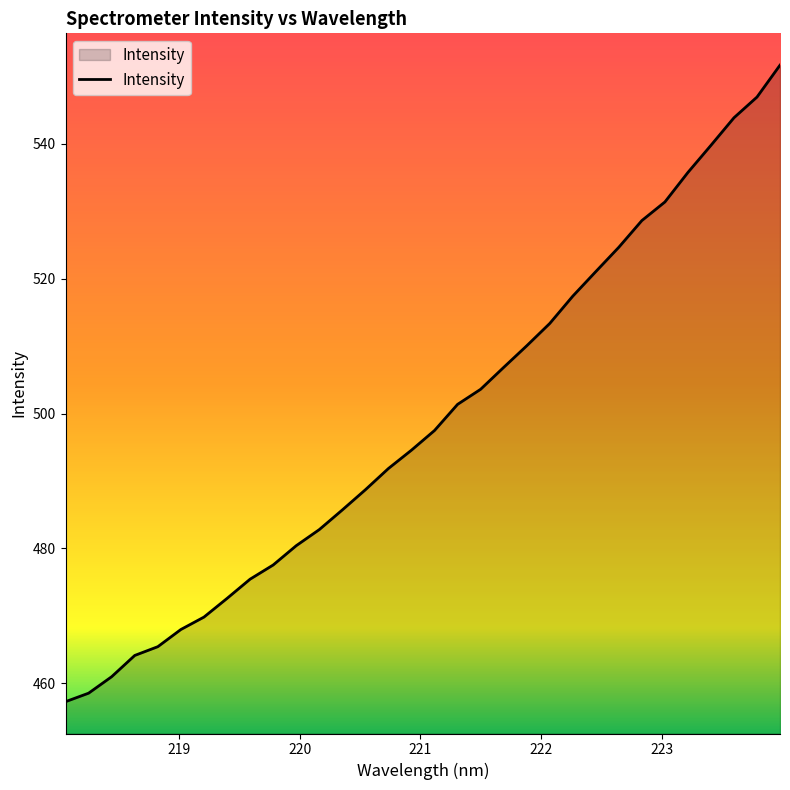

What is the minimum value shown in the chart?

457.3